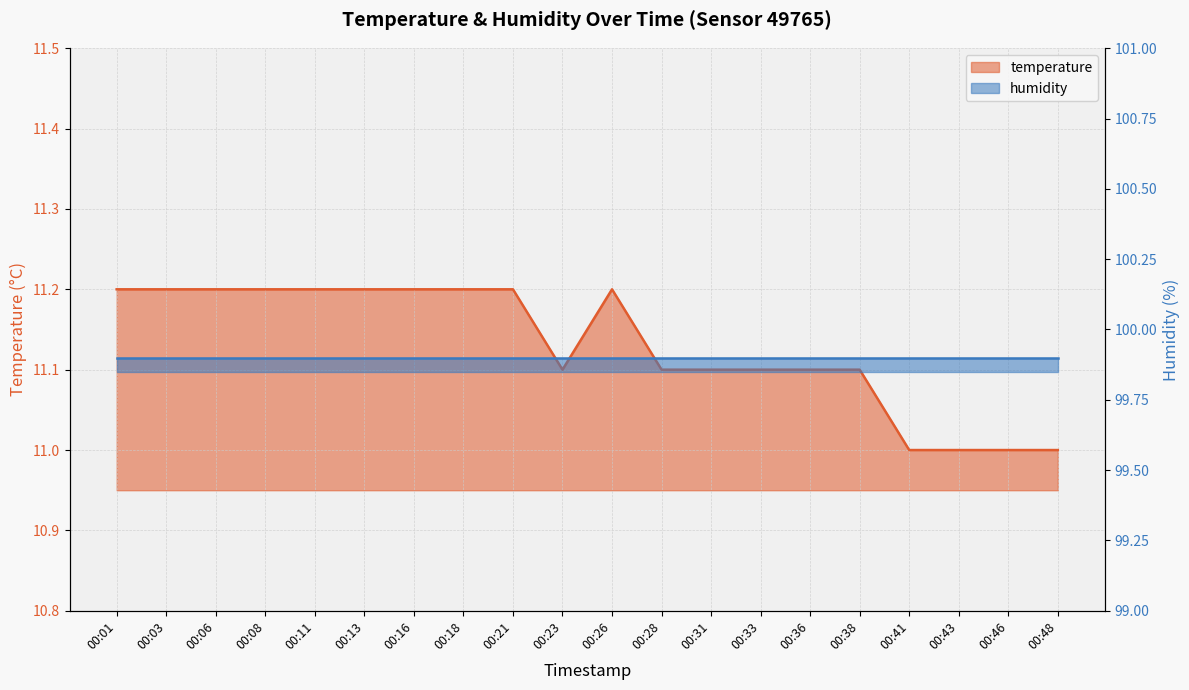

The chart shows a value of 11.1 at 00:38. True or false?

True